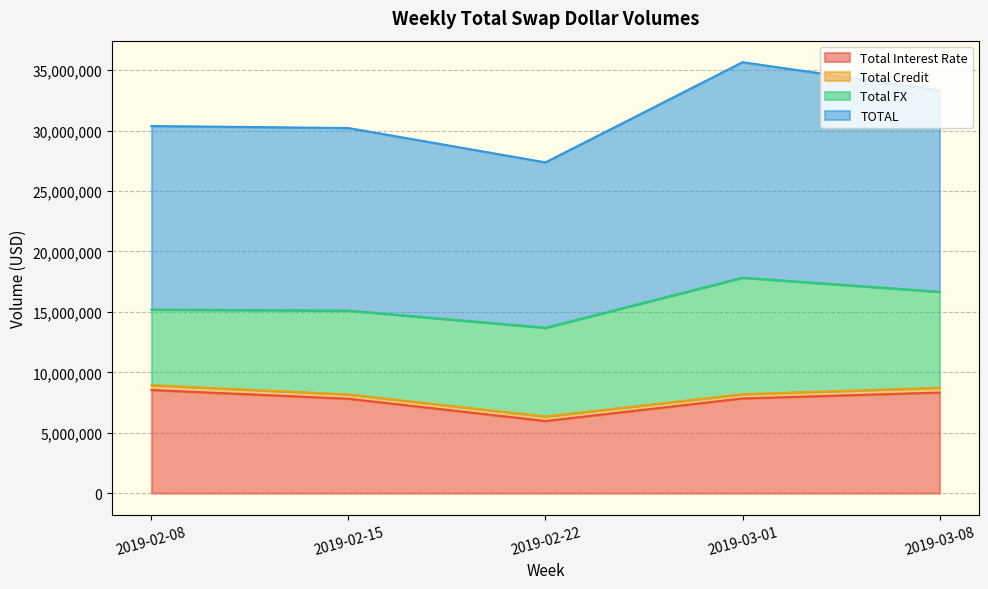

What are all the series names shown in the legend?

Total Interest Rate, Total Credit, Total FX, TOTAL